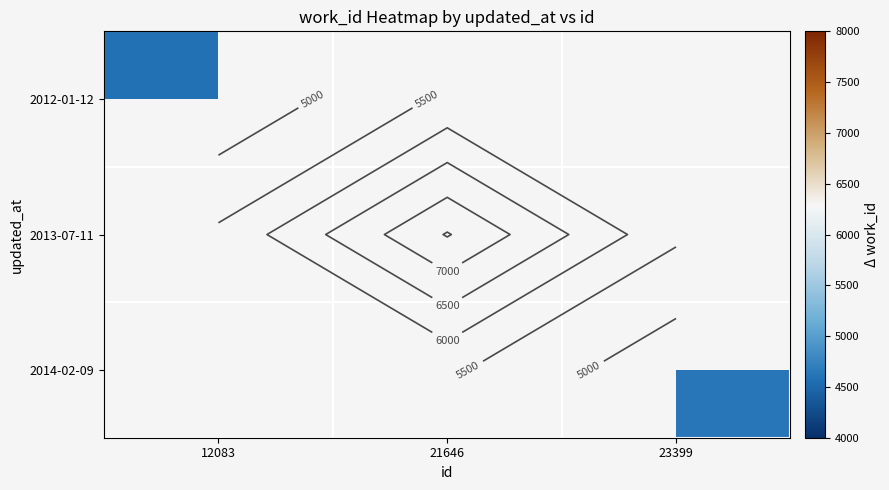

List the series in order of their peak value, highest first.

2012-01-12, 2013-07-11, 2014-02-09